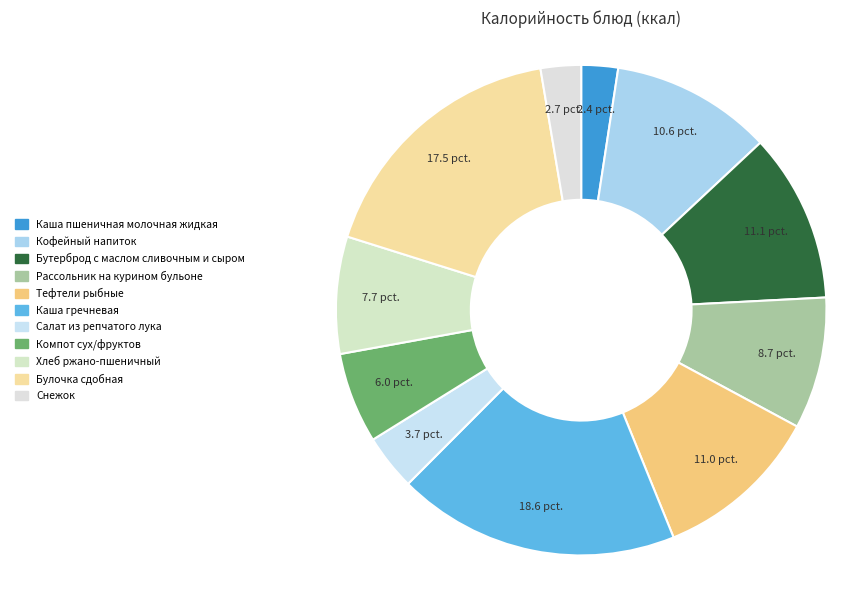

What percentage is the Компот сух/фруктов slice, to the nearest percent?

6%